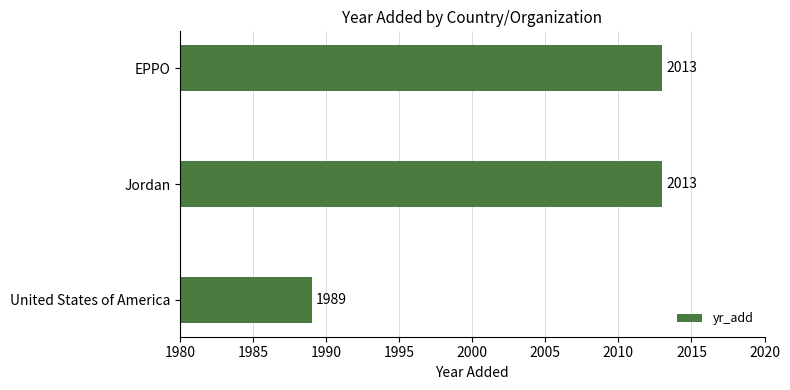

How many values are below 2013?

1